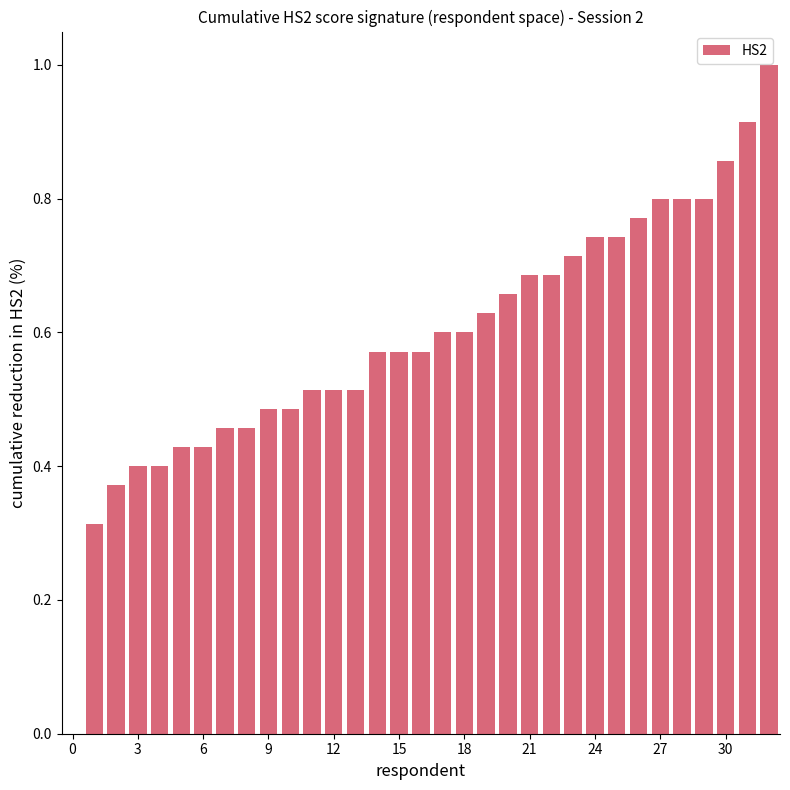

What is the greatest value displayed?

1.0